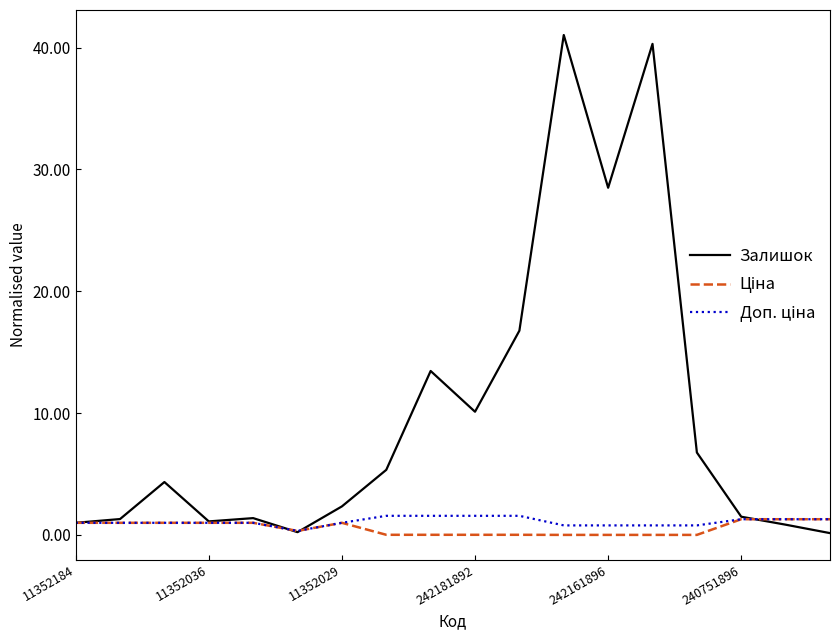

How many categories are shown in the chart?

18